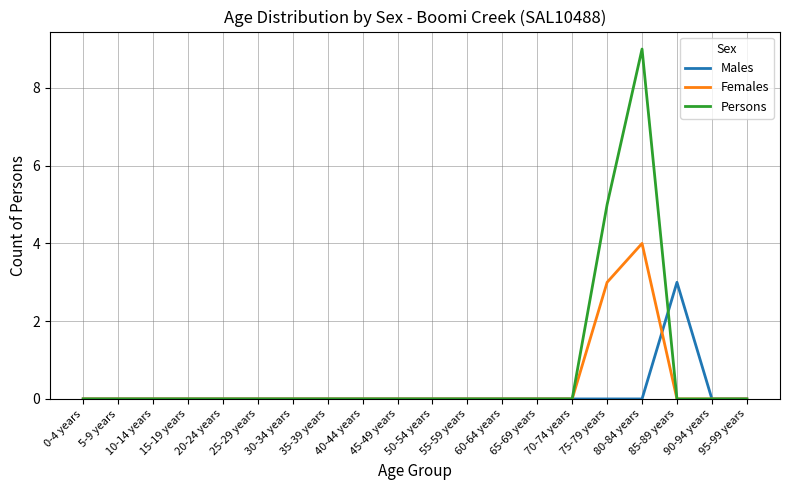

What position from the right is 15-19 years?

17